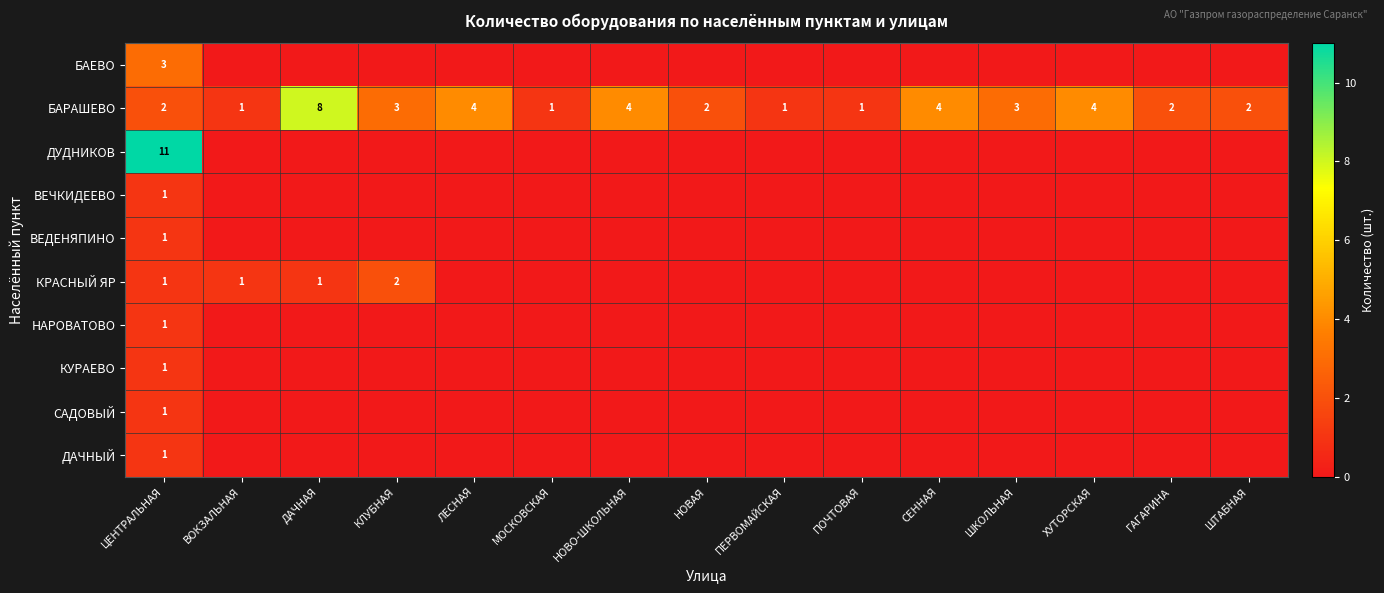

What is the spread (max minus min) of values at ЦЕНТРАЛЬНАЯ?

10